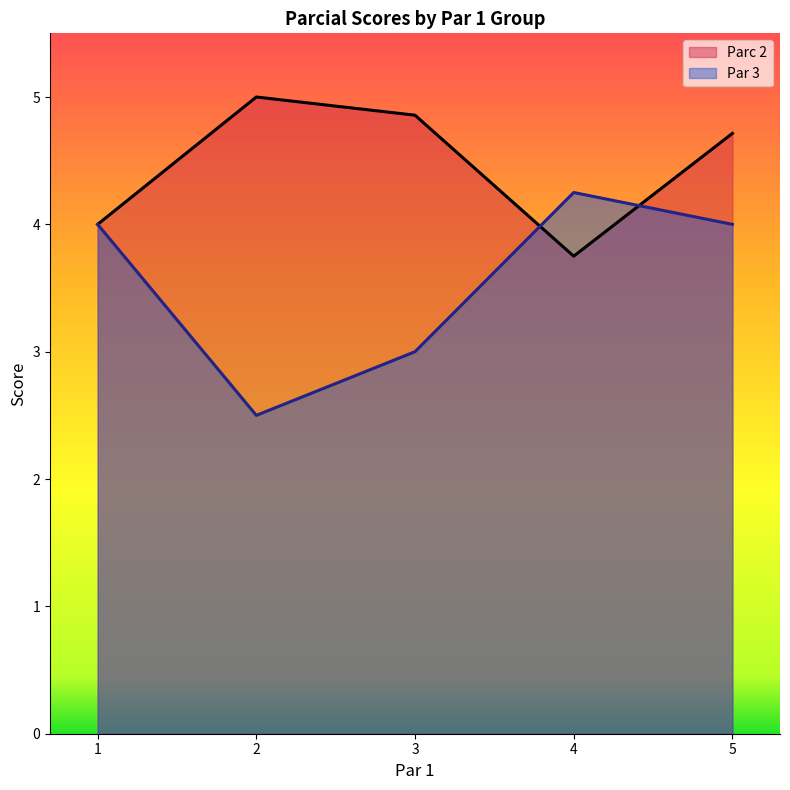

What are all the series names shown in the legend?

Parc 2, Par 3